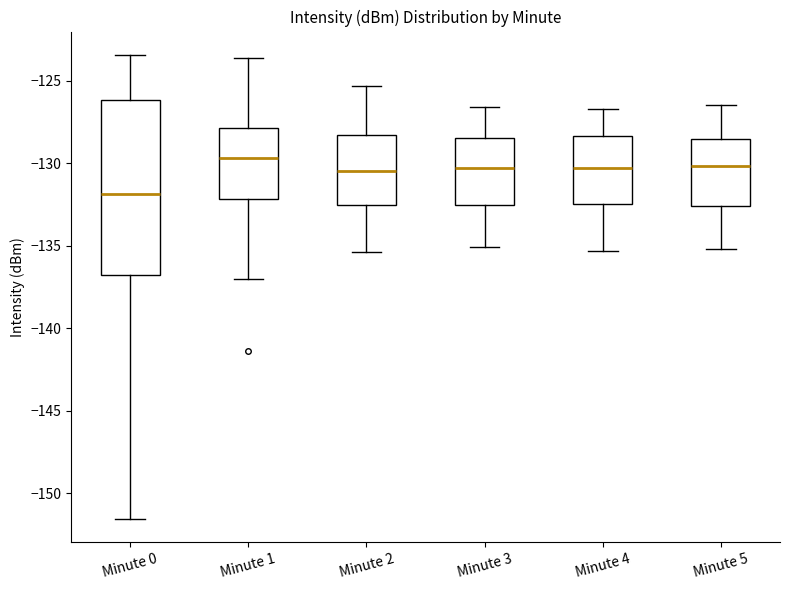

Reading left to right, read every box against the y-axis: the position of its median line, the range the box covers, and the ends of its whiskers. The values are not printed on the chart, so give them approximately, as read against the axis.

Minute 0: median -132.0, box -136.5 to -126.0, whiskers -151.5 to -123.5
Minute 1: median -129.5, box -132.0 to -128.0, whiskers -137.0 to -123.5
Minute 2: median -130.5, box -132.5 to -128.5, whiskers -135.5 to -125.5
Minute 3: median -130.5, box -132.5 to -128.5, whiskers -135.0 to -126.5
Minute 4: median -130.5, box -132.5 to -128.5, whiskers -135.5 to -126.5
Minute 5: median -130.0, box -132.5 to -128.5, whiskers -135.0 to -126.5